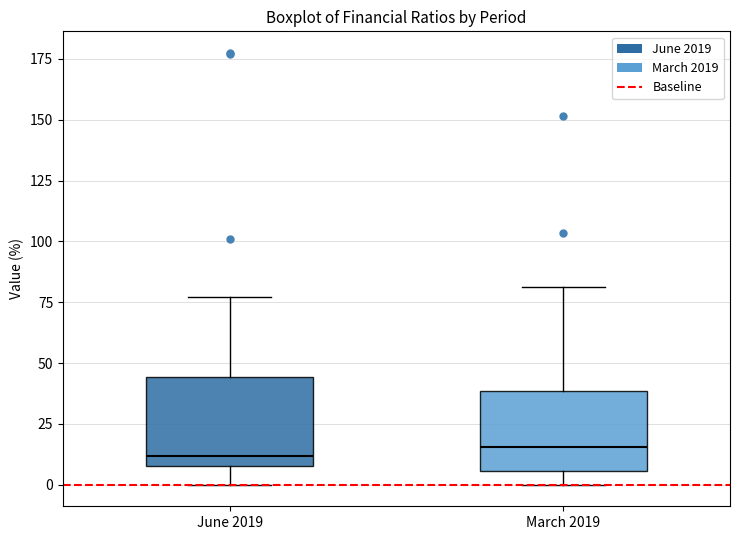

Reading left to right, read every box against the y-axis: the position of its median line, the range the box covers, and the ends of its whiskers. The values are not printed on the chart, so give them approximately, as read against the axis.

June 2019: median 10, box 5 to 45, whiskers 0 to 75
March 2019: median 15, box 5 to 40, whiskers 0 to 80